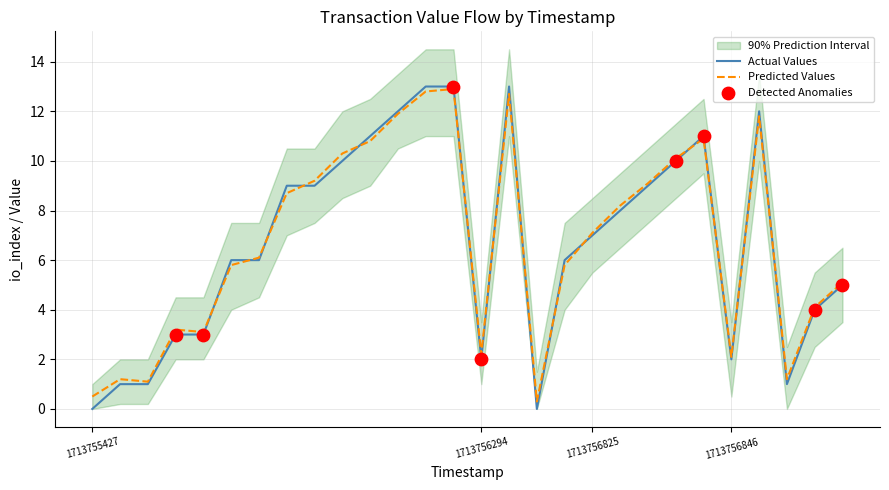

Which series contains the lowest Y value?

Actual Values